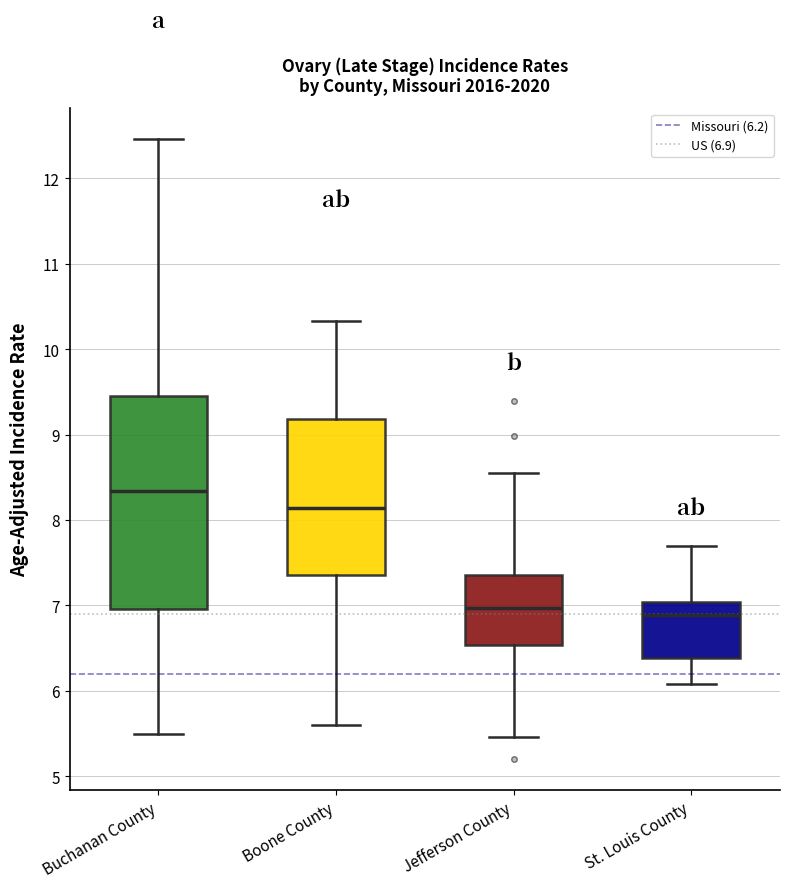

Comparing the boxes themselves (not the whiskers), which one is the tallest?

Buchanan County